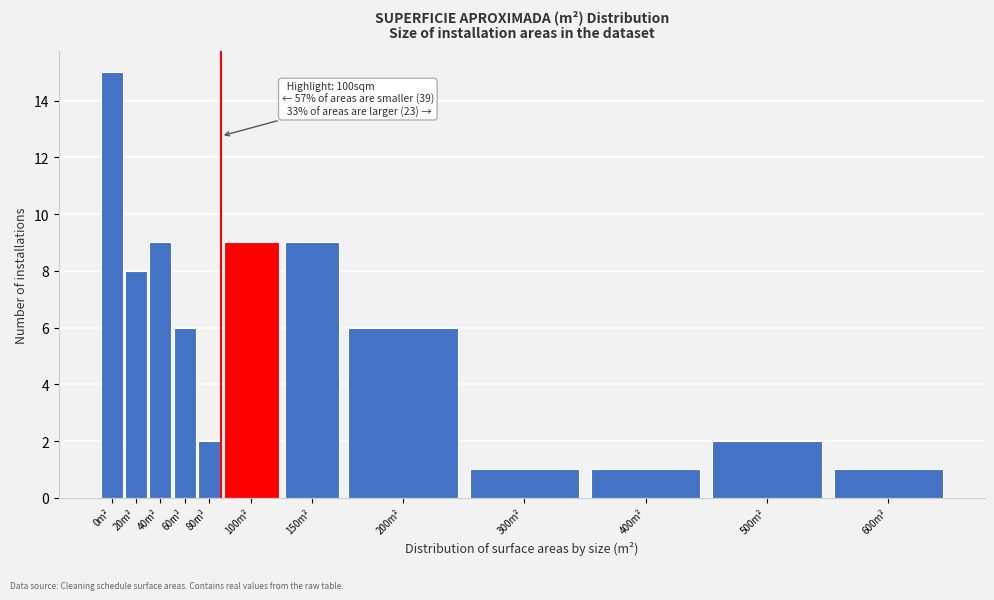

Reading left to right, transcribe all the data shown in this chart.

15	8	9	6	2	9	9	6	1	1	2	1